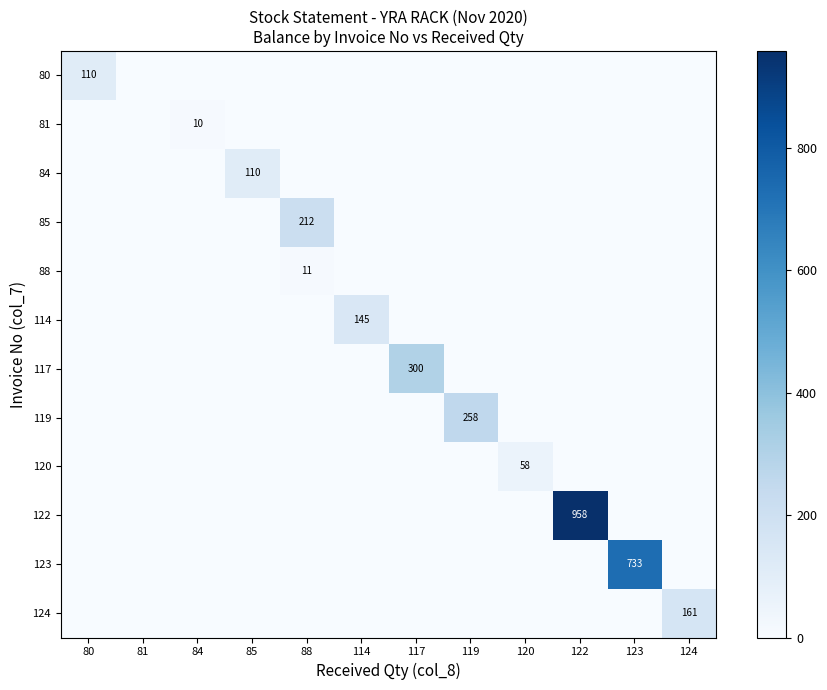

The value of 122 at 122 is 297. True or false?

False